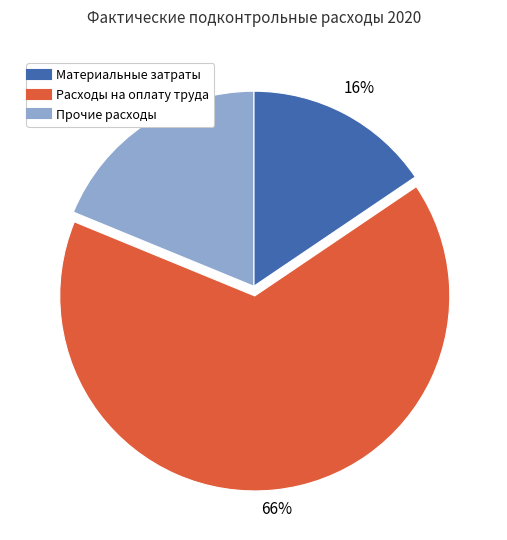

Does Расходы на оплату труда account for over 50% of the chart?

Yes